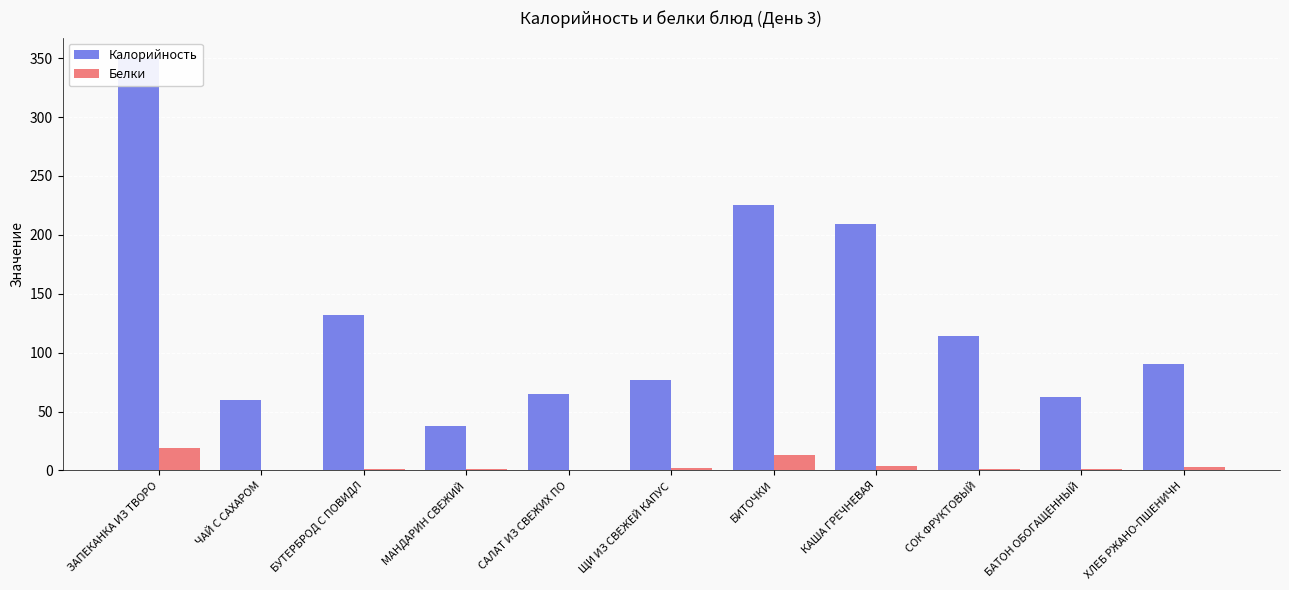

How many groups of bars are there?

11